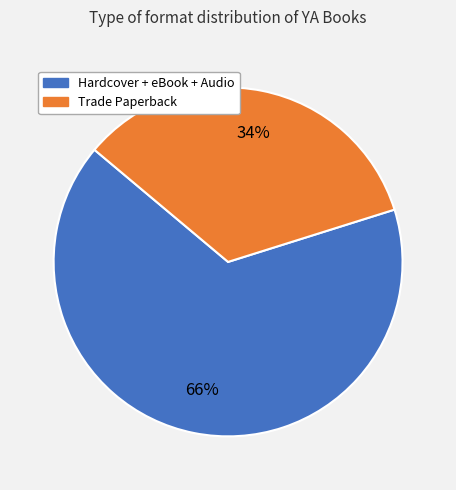

Is there a majority slice in this chart?

Yes